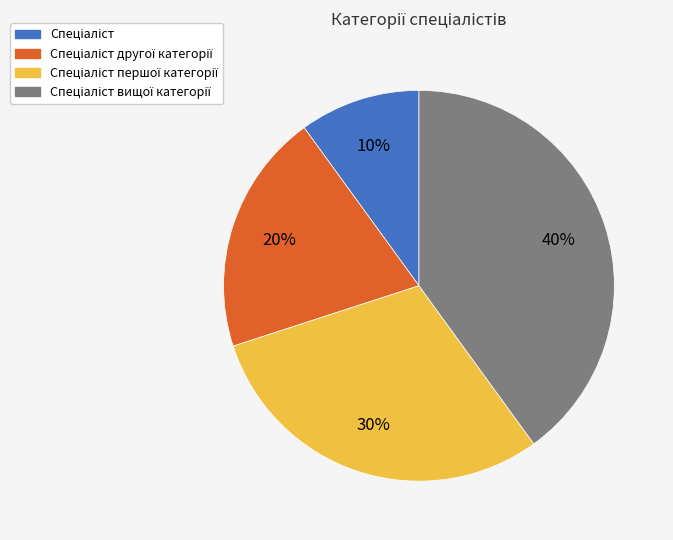

To the nearest percent, what is the average slice percentage?

25%